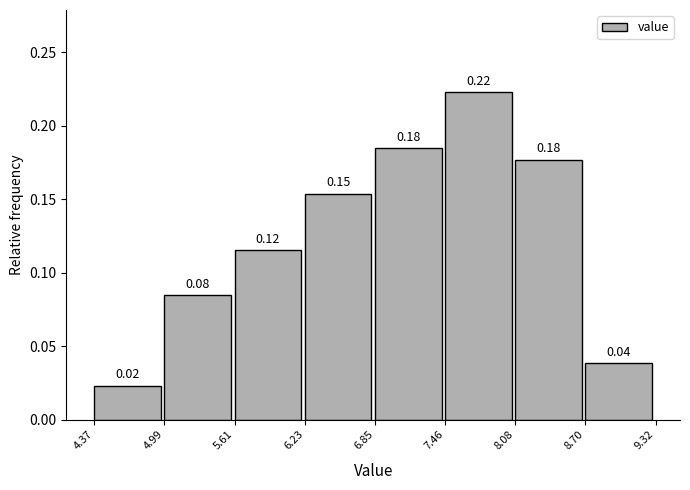

Over which range of the x-axis is the bar tallest?

7.46 to 8.08